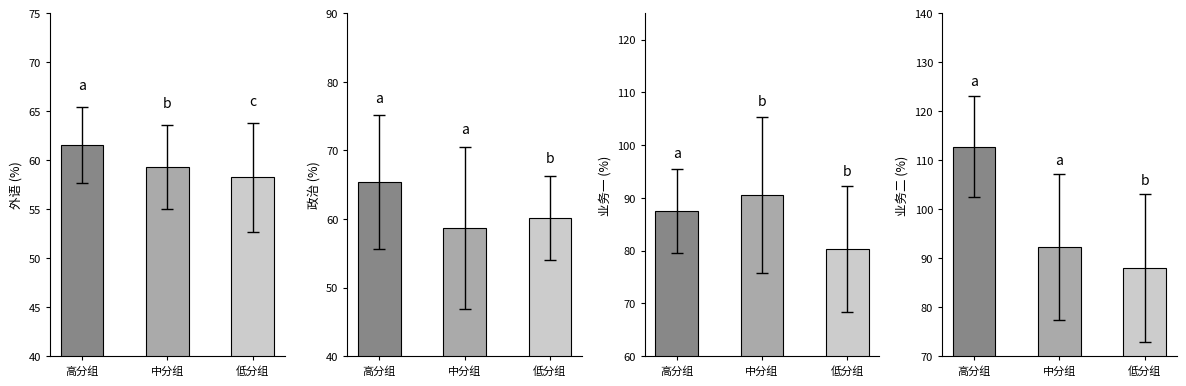

Which series has the largest total across all categories?

业务二